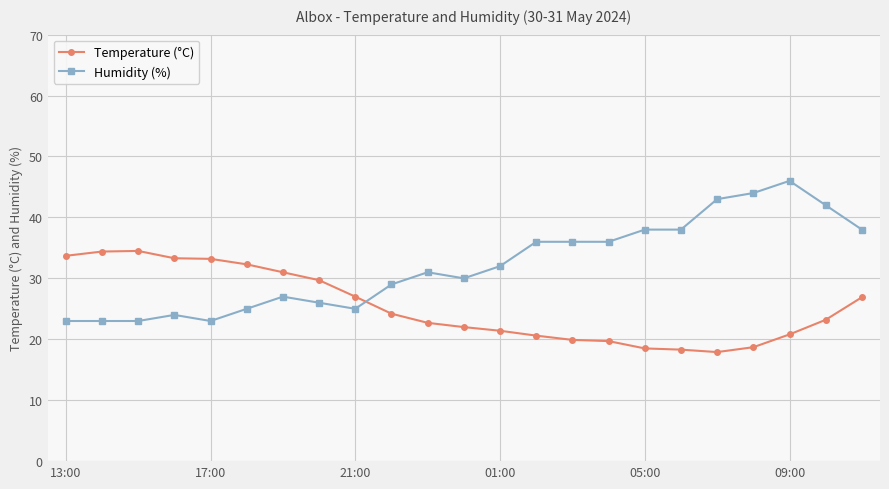

Which series has the largest range (max minus min)?

Humidity (%)